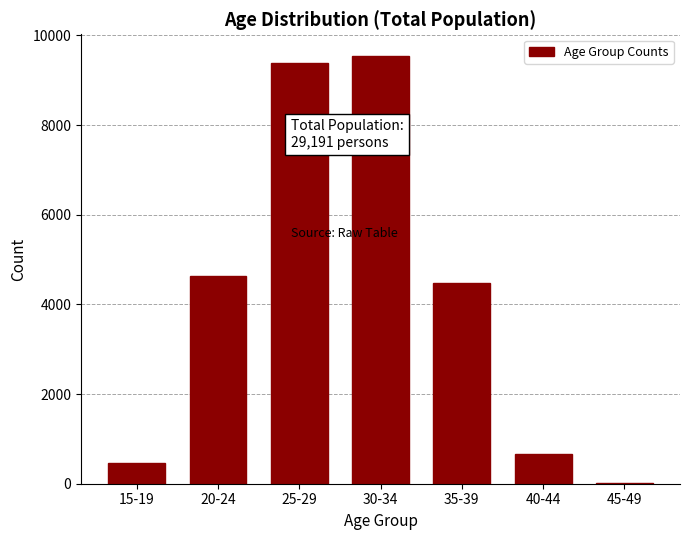

Reading left to right, what are all the values shown in this chart?

15-19=458	20-24=4642	25-29=9380	30-34=9549	35-39=4483	40-44=670	45-49=9